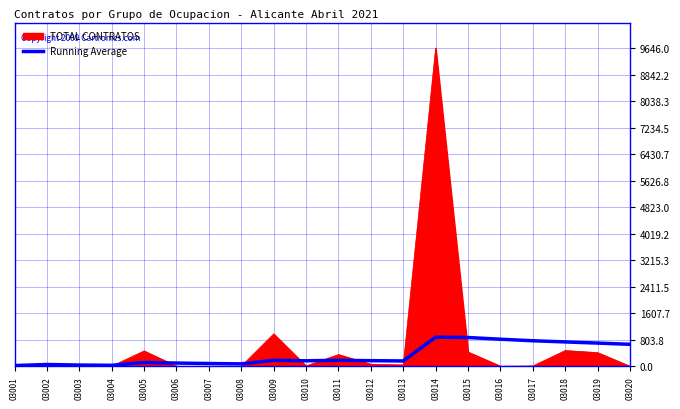

Rank the series by their maximum value, from highest to lowest.

TOTAL CONTRATOS, Running Average